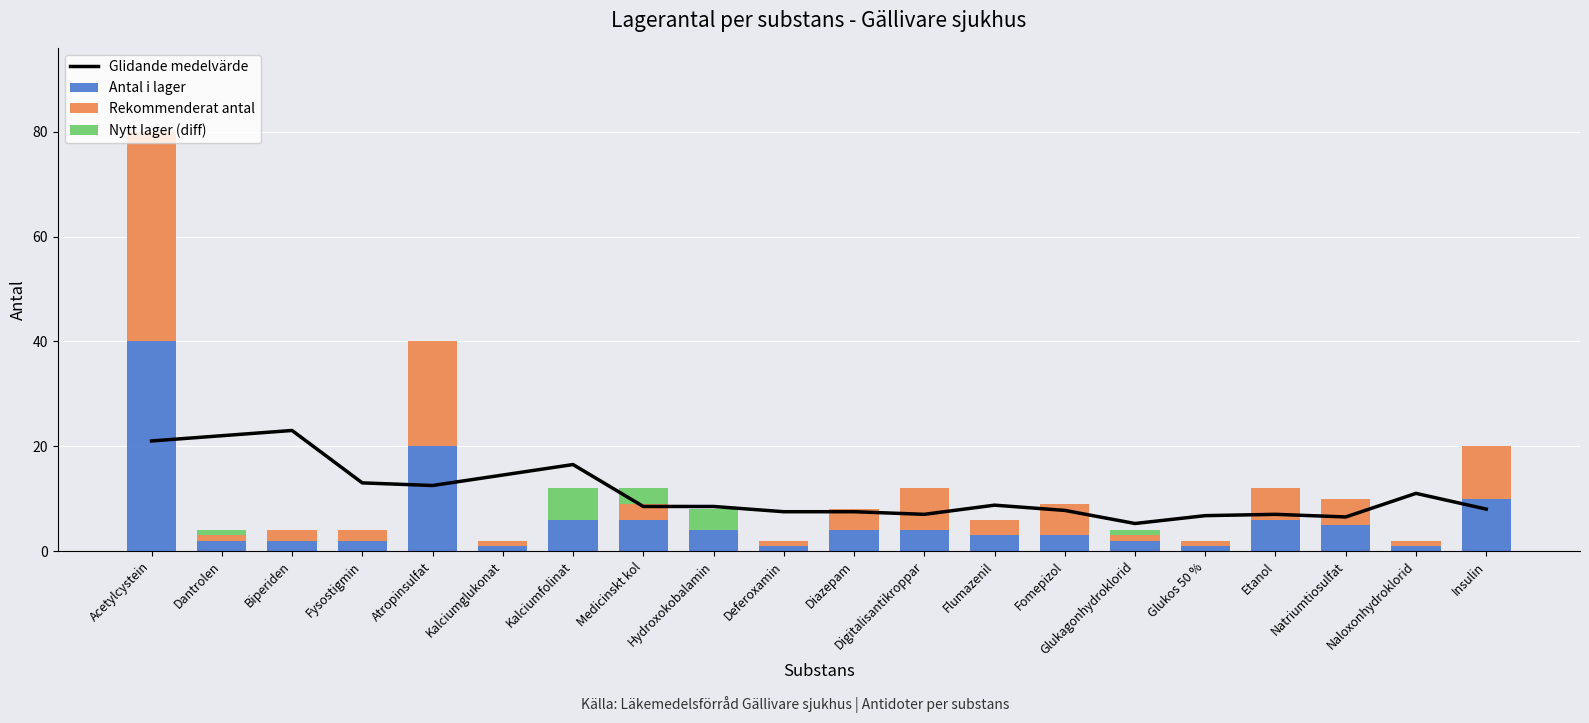

How many groups of bars are there?

20